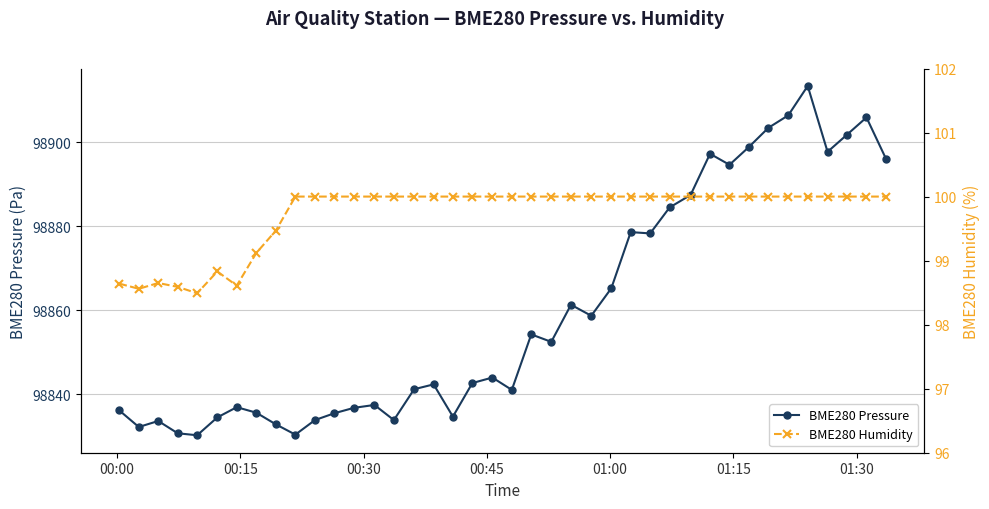

What is the lowest value of the BME280 Pressure series?

98830.2